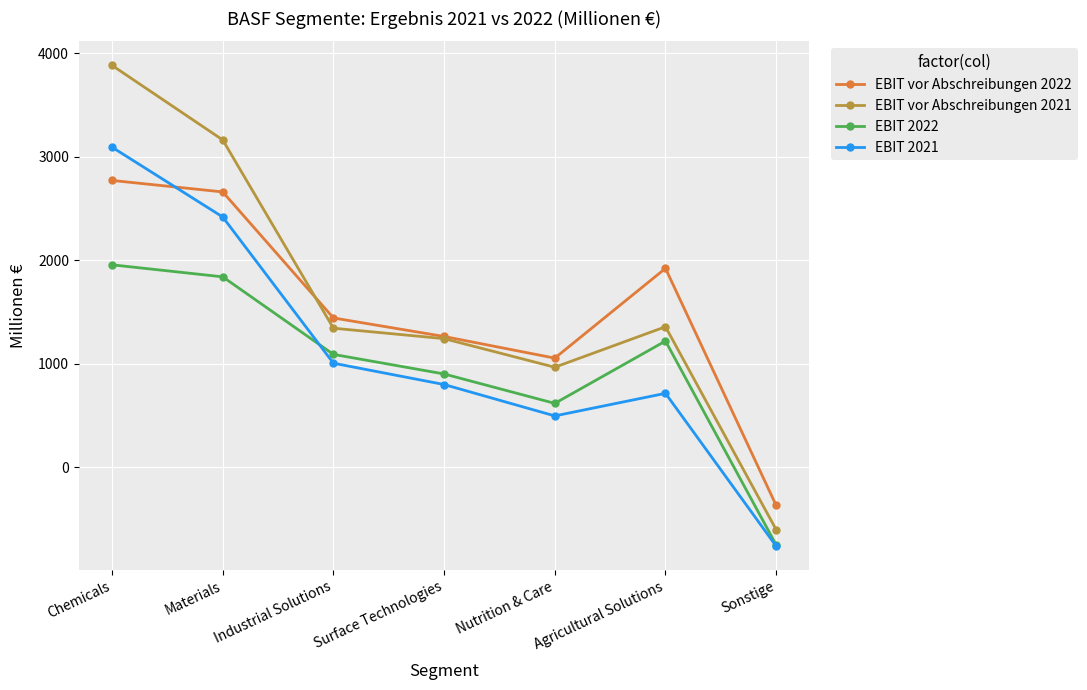

What is the spread (max minus min) of values at Nutrition & Care?

558